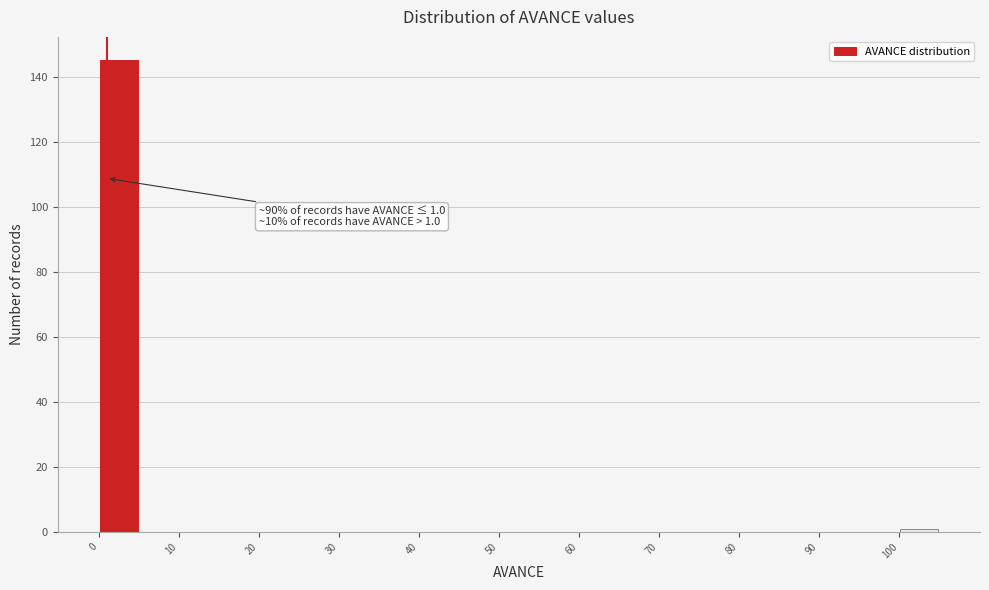

Over which range of the x-axis is the bar tallest?

0 to 5